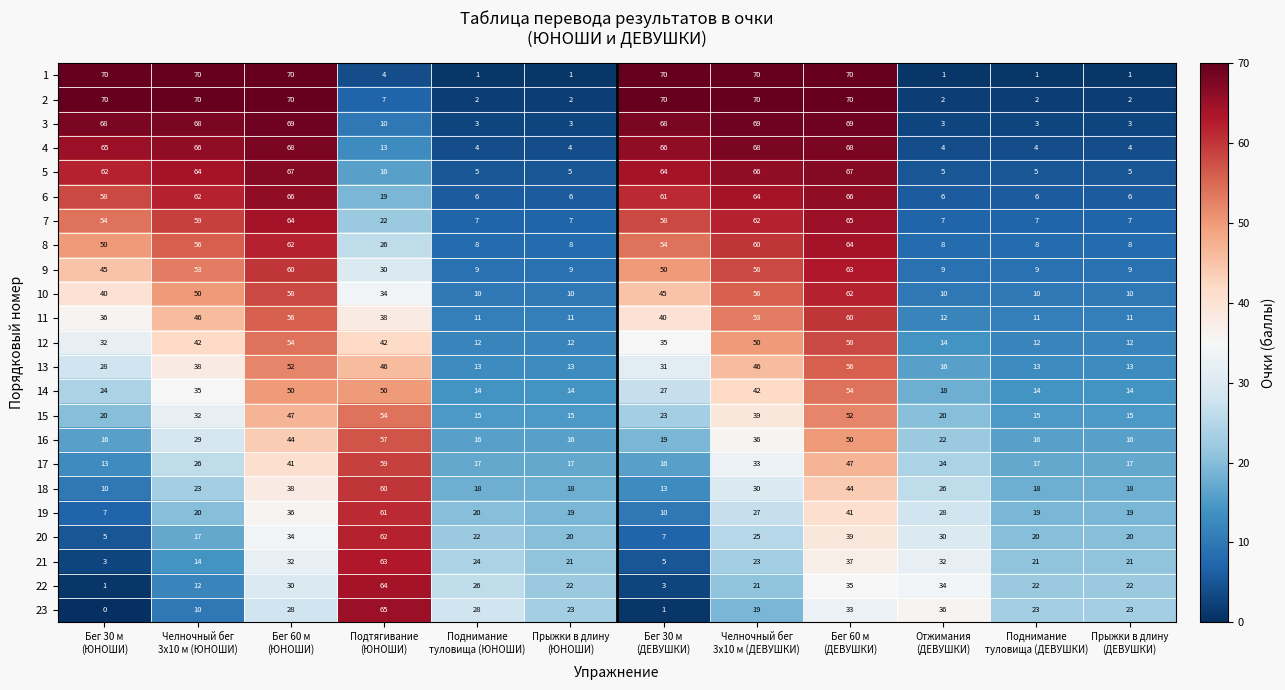

Which series has the largest total across all categories?

2